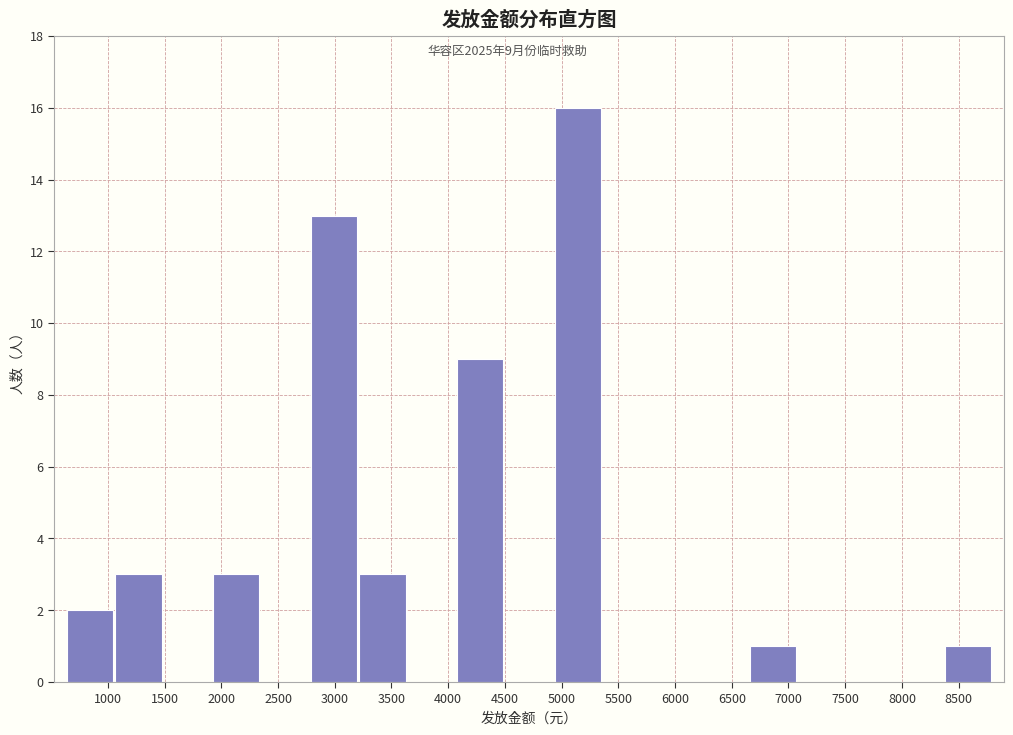

Which range on the x-axis has the tallest bar?

4950 to 5350